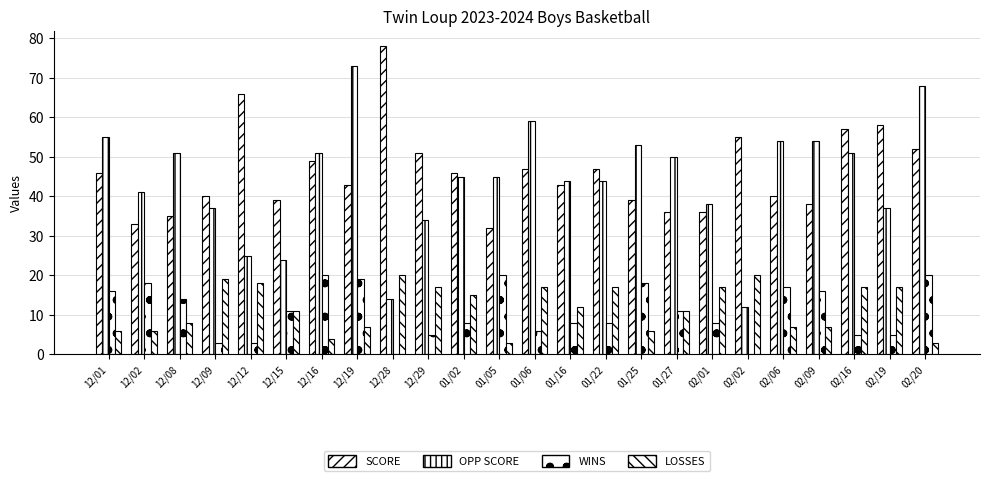

Reading left to right, what are all the values shown in this chart?

SCORE: 12/01=46	12/02=33	12/08=35	12/09=40	12/12=66	12/15=39	12/16=49	12/19=43	12/28=78	12/29=51	01/02=46	01/05=32	01/06=47	01/16=43	01/22=47	01/25=39	01/27=36	02/01=36	02/02=55	02/06=40	02/09=38	02/16=57	02/19=58	02/20=52
OPP SCORE: 12/01=55	12/02=41	12/08=51	12/09=37	12/12=25	12/15=24	12/16=51	12/19=73	12/28=14	12/29=34	01/02=45	01/05=45	01/06=59	01/16=44	01/22=44	01/25=53	01/27=50	02/01=38	02/02=12	02/06=54	02/09=54	02/16=51	02/19=37	02/20=68
WINS: 12/01=16	12/02=18	12/08=14	12/09=3	12/12=3	12/15=11	12/16=20	12/19=19	12/28=0	12/29=5	01/02=8	01/05=20	01/06=6	01/16=8	01/22=8	01/25=18	01/27=11	02/01=8	02/02=0	02/06=17	02/09=16	02/16=5	02/19=5	02/20=20
LOSSES: 12/01=6	12/02=6	12/08=8	12/09=19	12/12=18	12/15=11	12/16=4	12/19=7	12/28=20	12/29=17	01/02=15	01/05=3	01/06=17	01/16=12	01/22=17	01/25=6	01/27=11	02/01=17	02/02=20	02/06=7	02/09=7	02/16=17	02/19=17	02/20=3